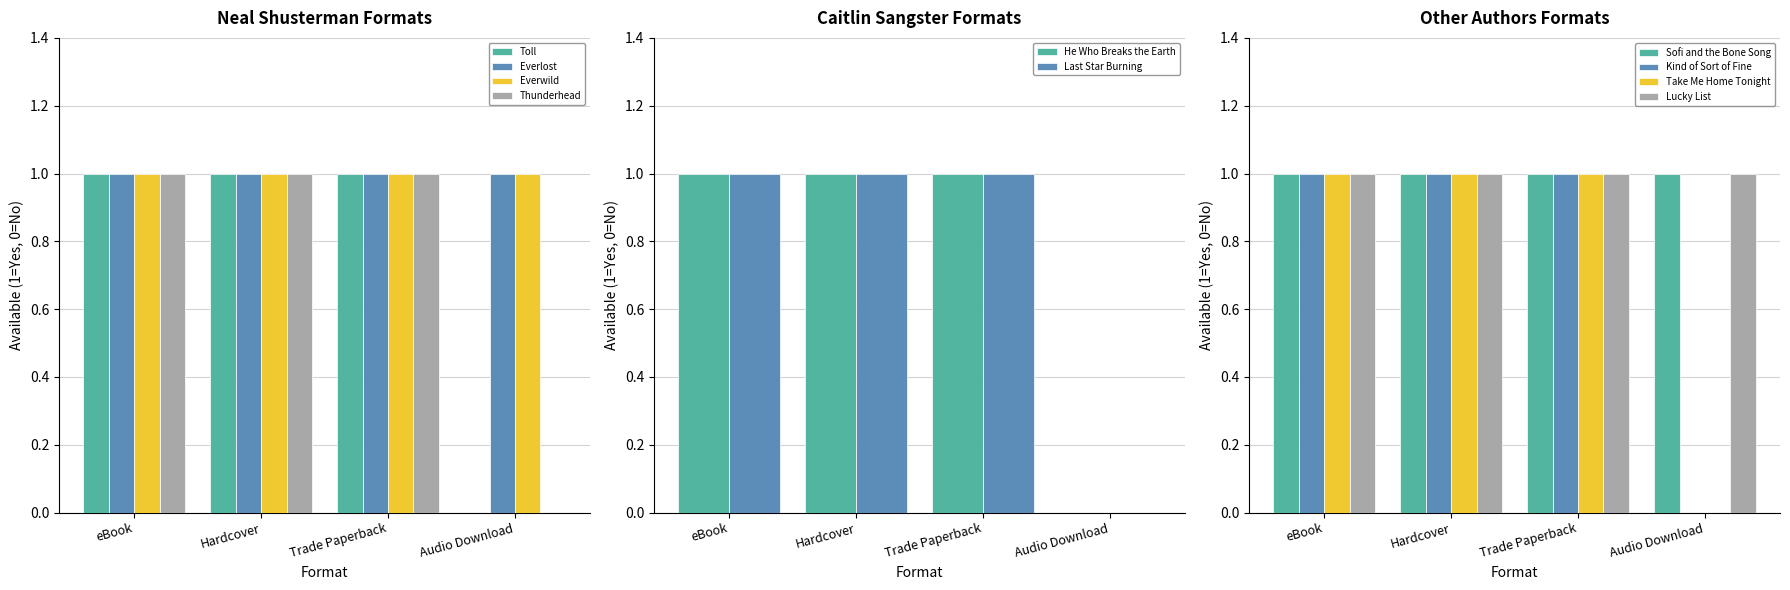

How many data points does each series have?

4